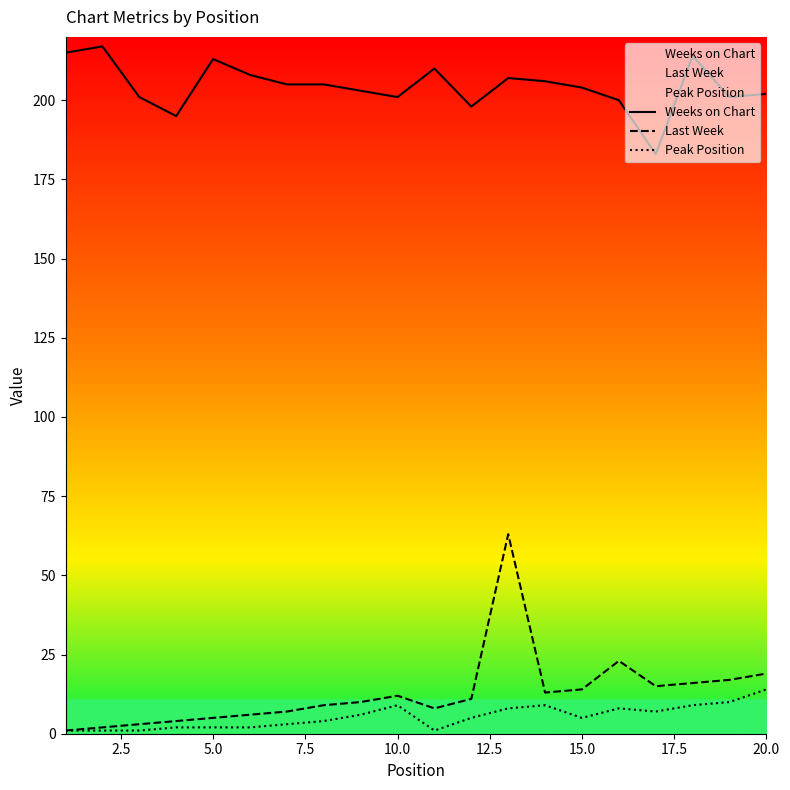

True or false: Weeks on Chart and Last Week intersect in this chart.

False